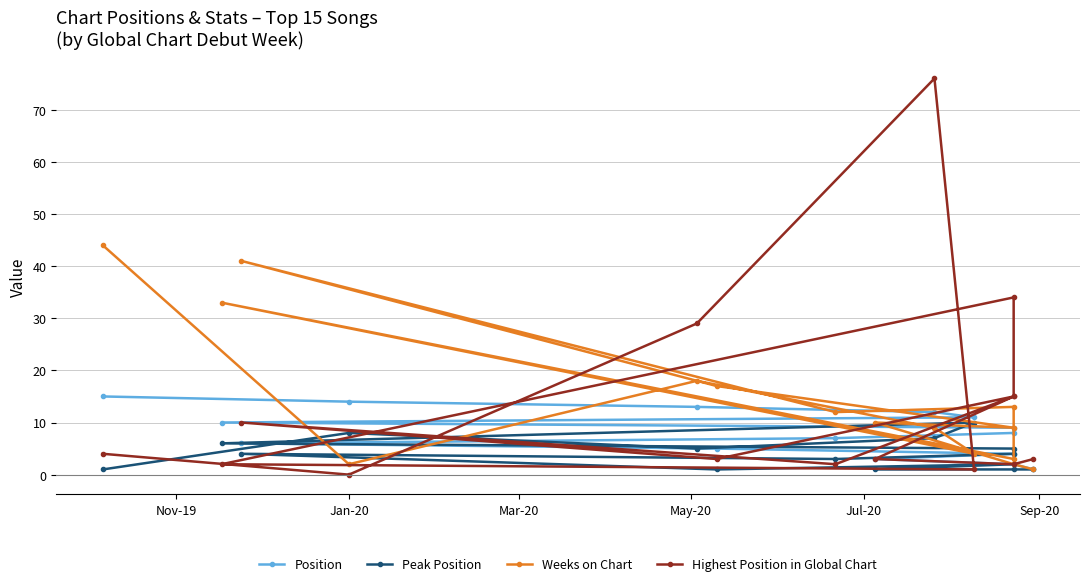

At how many categories does at least one series exceed 3?

13